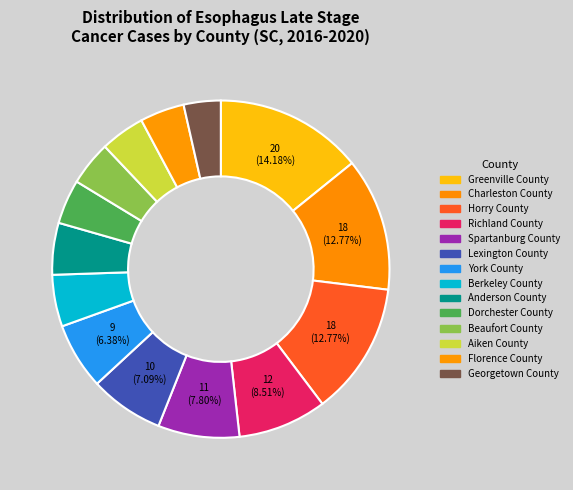

What is the largest slice in the pie chart?

Greenville County